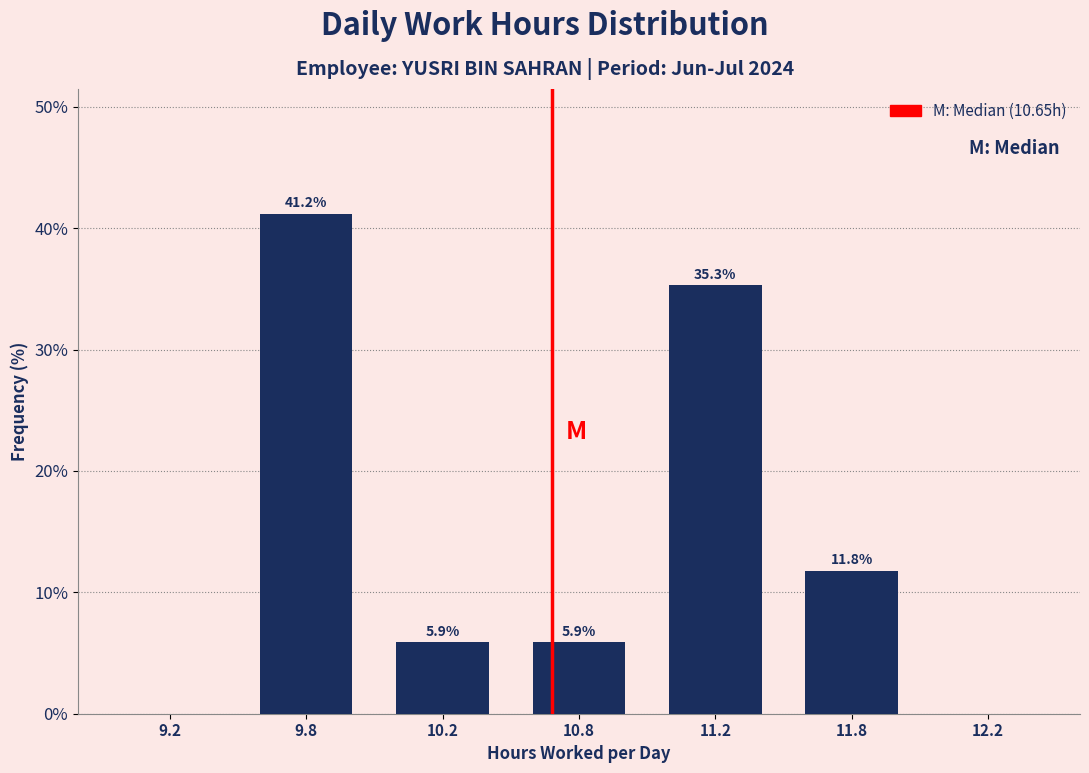

Reading left to right, extract all data points from this chart.

9.2=0.0	9.8=41.2	10.2=5.9	10.8=5.9	11.2=35.3	11.8=11.8	12.2=0.0